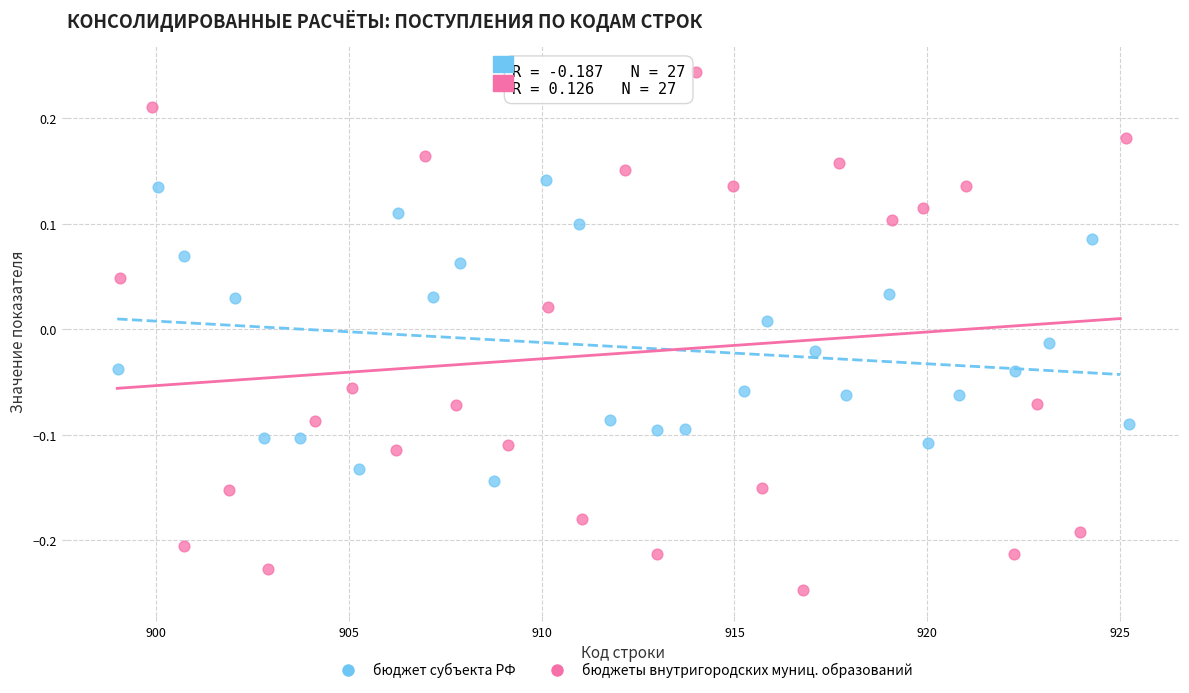

Which series has the widest spread of Y values?

бюджеты внутригородских муниц. образований